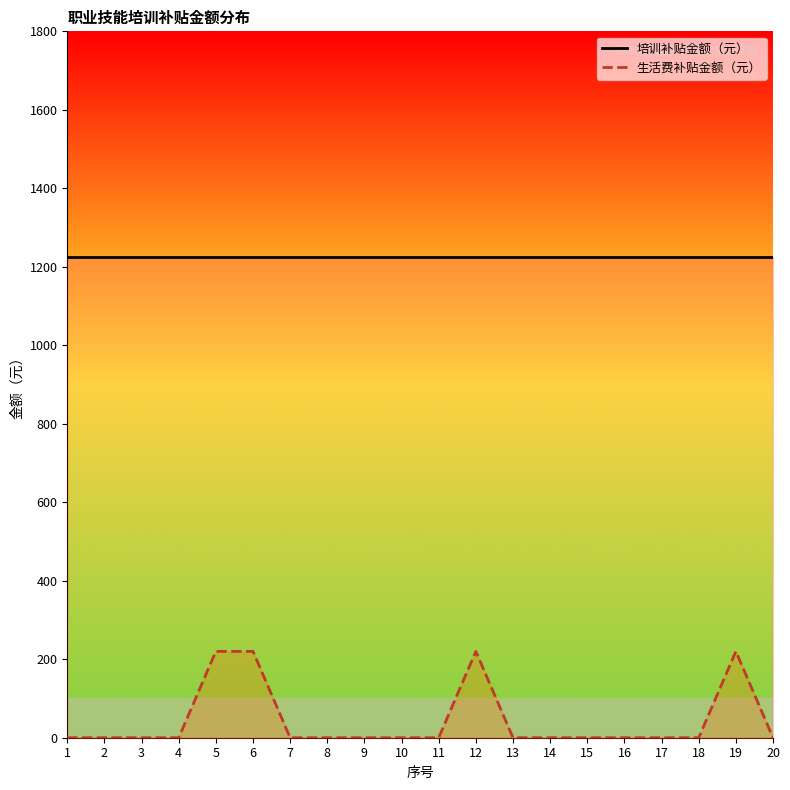

List the series in order of their peak value, lowest first.

生活费补贴金额（元）, 培训补贴金额（元）